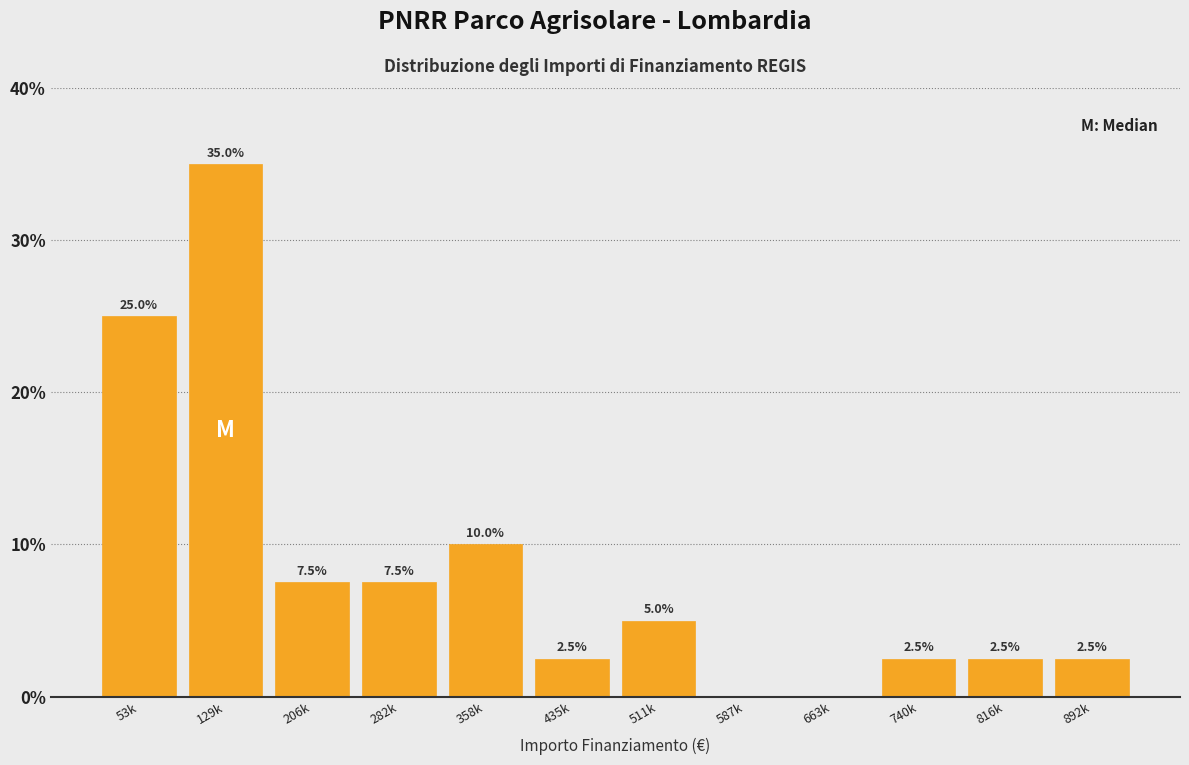

Reading left to right, list all the values displayed in this chart.

53k=25.0	129k=35.0	206k=7.5	282k=7.5	358k=10.0	435k=2.5	511k=5.0	587k=0.0	663k=0.0	740k=2.5	816k=2.5	892k=2.5